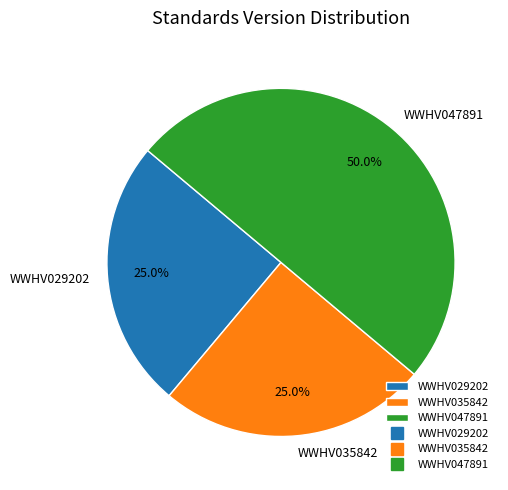

True or false: WWHV047891 accounts for 50% of the total.

True